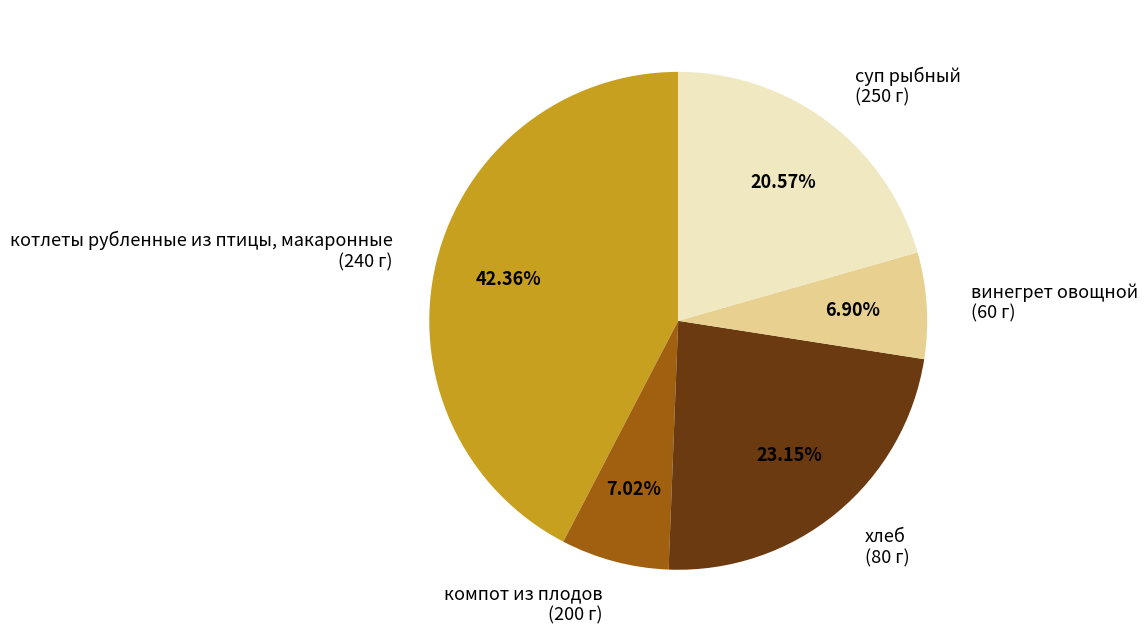

How many segments does this pie chart have?

5